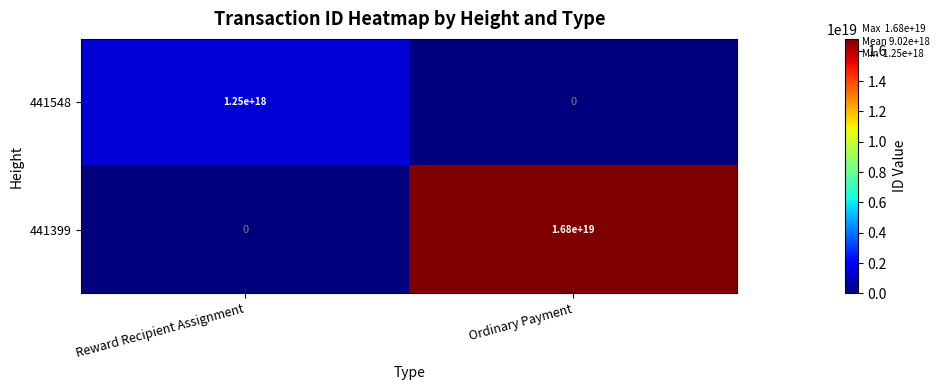

At which category is the sum across all series the highest?

Ordinary Payment